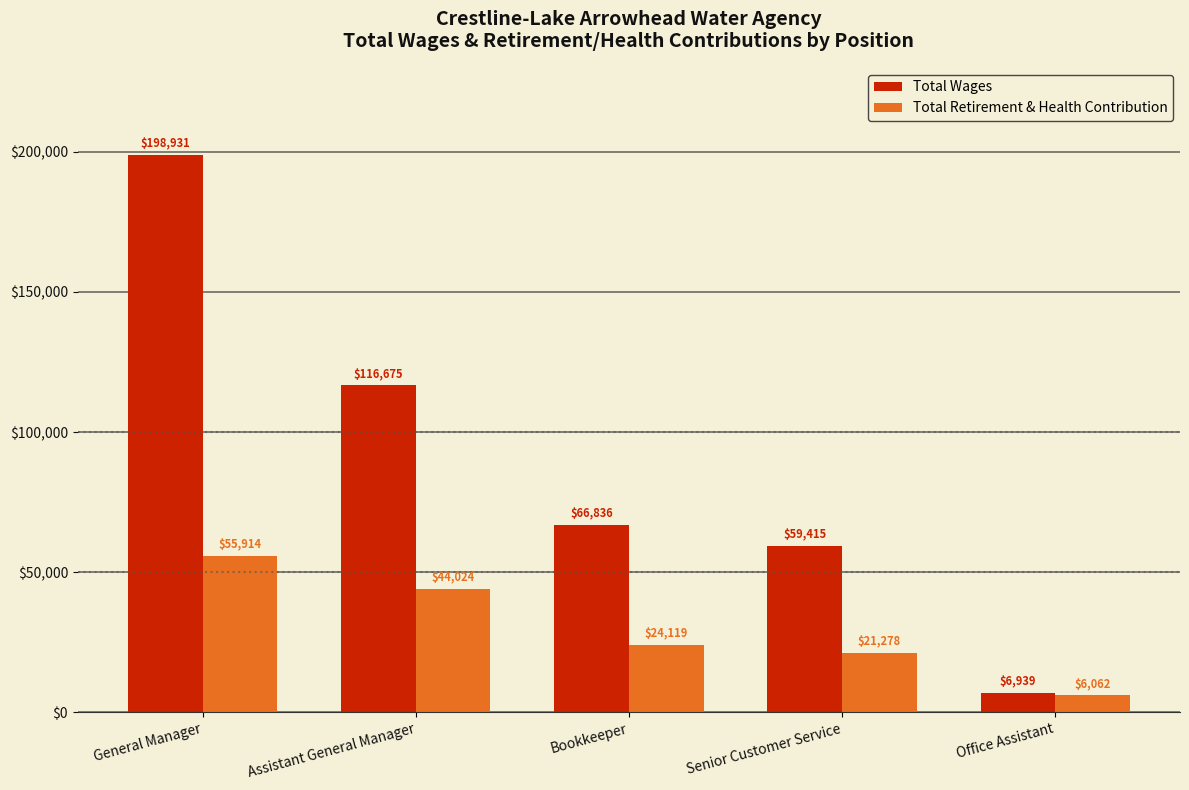

What is the label of the 3rd bar from the left?

Bookkeeper